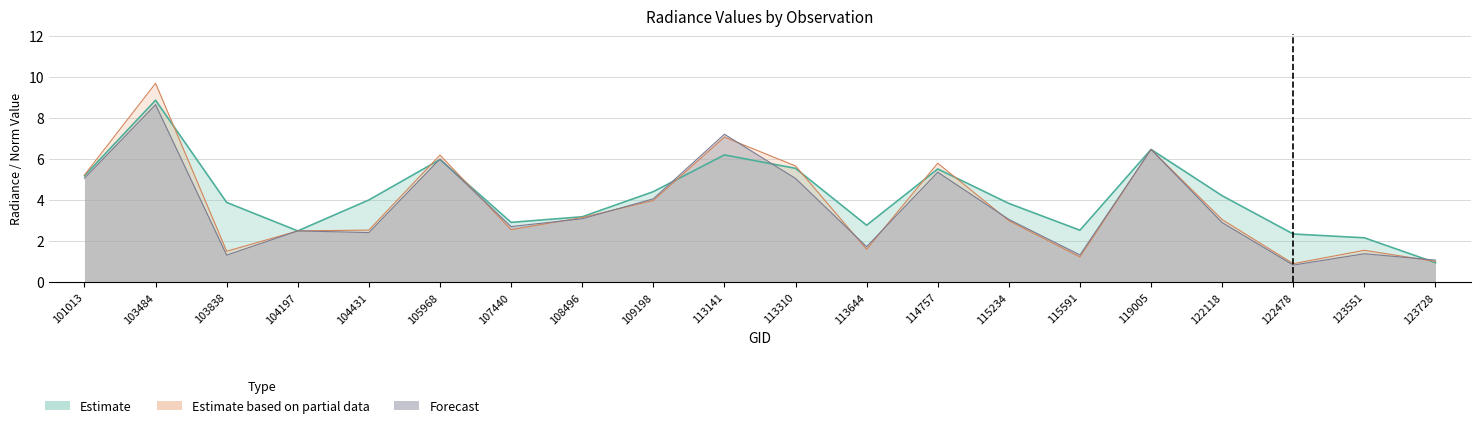

What is the value of the rade9_aggzone_norm point at the 4th from the left?

2.5